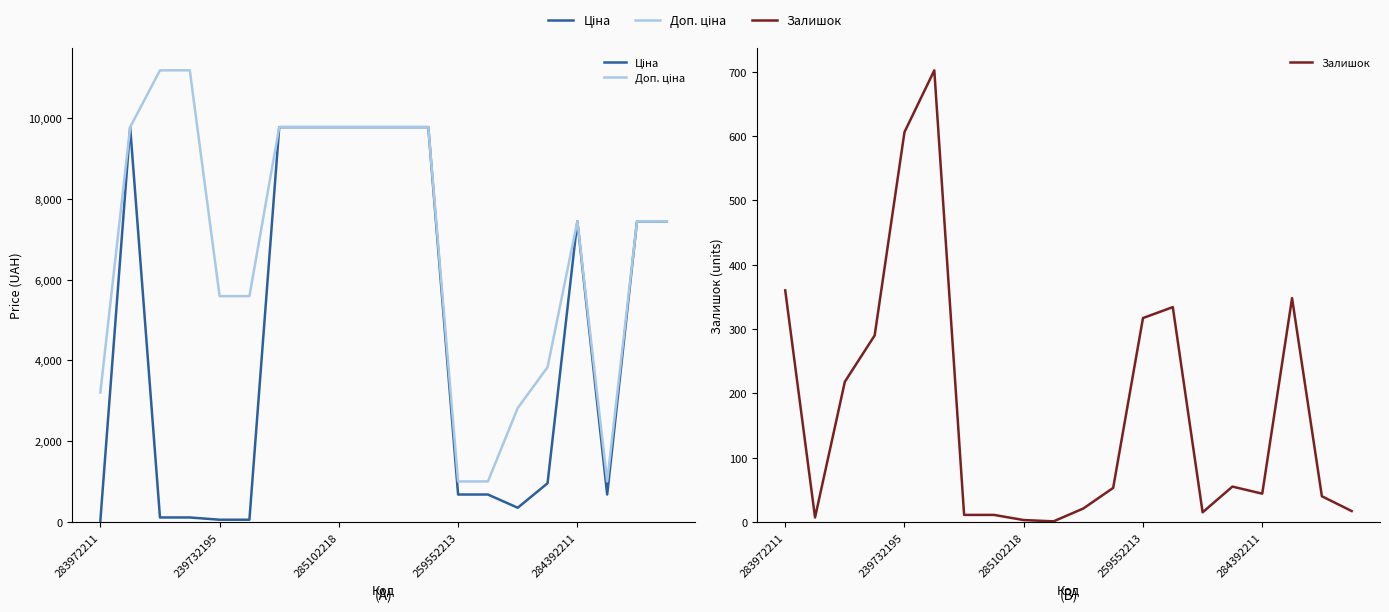

Reading left to right, transcribe all the data shown in this chart.

Ціна: 32.0	9775.5	111.8	111.8	55.9	55.9	9775.5	9775.5	9775.5	9775.5	9775.5	9775.5	679.8	679.8	352.6	958.4	7444.6	679.8	7444.6	7444.6
Доп. ціна: 3205.0	9775.5	11182.0	11182.0	5591.0	5591.0	9775.5	9775.5	9775.5	9775.5	9775.5	9775.5	1004.1	1004.1	2821.2	3833.8	7444.6	1004.1	7444.6	7444.6
Залишок: 360.0	7.0	218.0	290.0	606.0	702.0	11.0	11.0	3.0	1.0	21.0	53.0	317.0	334.0	15.0	55.0	44.0	348.0	40.0	17.0